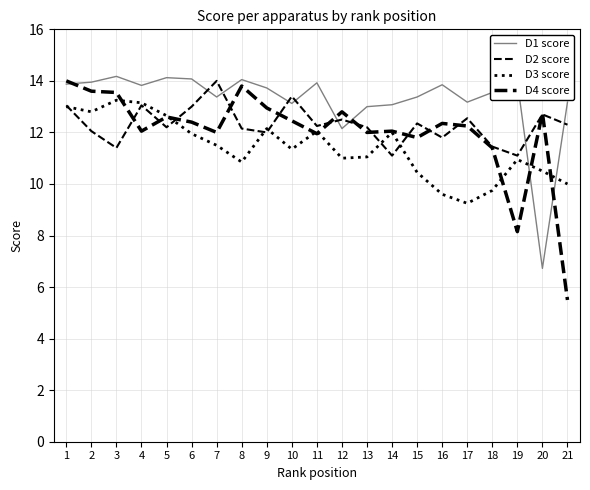

Reading left to right, list all the values displayed in this chart.

D1 score: 13.9	13.9	14.2	13.8	14.1	14.1	13.4	14.1	13.7	13.1	13.9	12.2	13.0	13.1	13.4	13.8	13.2	13.6	14.0	6.7	13.2
D2 score: 13.1	12.1	11.4	13.1	12.2	13.0	14.0	12.2	12.0	13.4	12.2	12.5	12.2	11.1	12.3	11.8	12.6	11.4	11.1	12.7	12.3
D3 score: 13.0	12.8	13.2	13.2	12.7	11.9	11.5	10.8	12.2	11.3	12.1	11.0	11.1	12.0	10.4	9.6	9.2	9.8	10.9	10.5	10.0
D4 score: 14.0	13.6	13.6	12.1	12.6	12.4	12.0	13.8	12.9	12.4	11.9	12.8	12.0	12.1	11.8	12.3	12.2	11.4	8.2	12.8	5.5